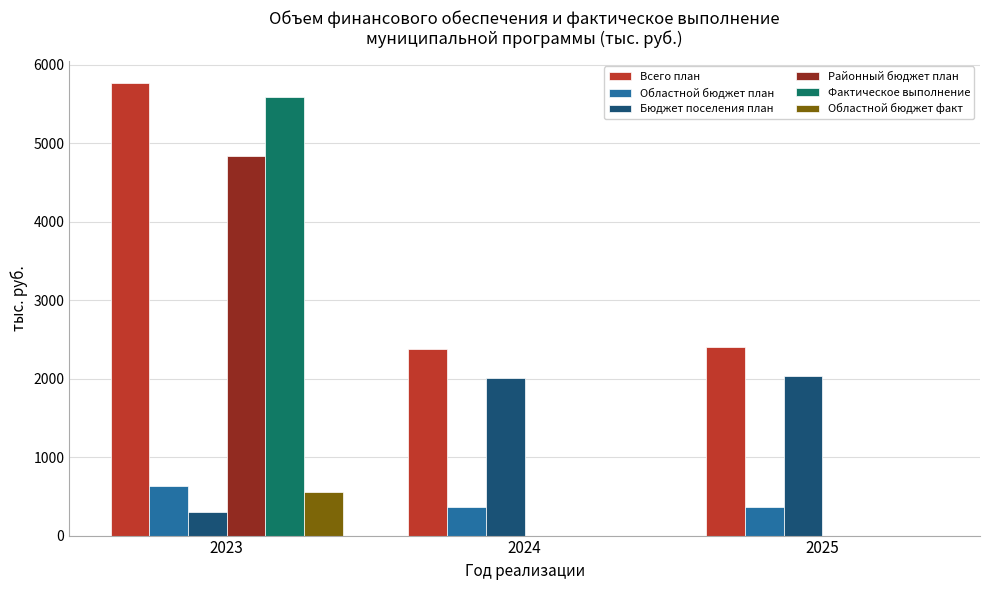

Which series changed the most between 2023 and 2024?

Фактическое выполнение